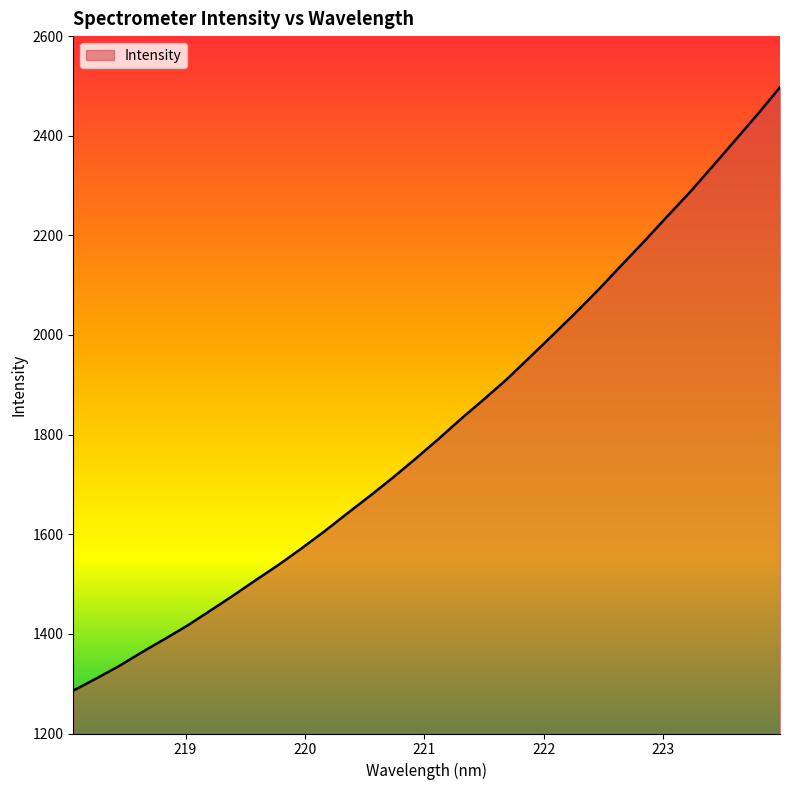

What is the minimum value shown in the chart?

1286.1